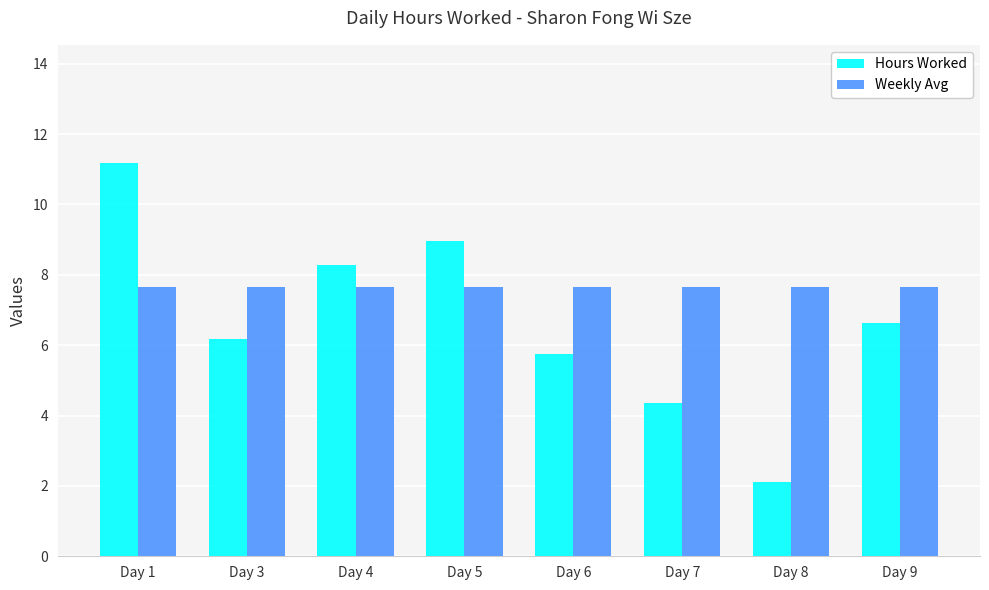

At which label does Hours Worked first exceed 6?

Day 1